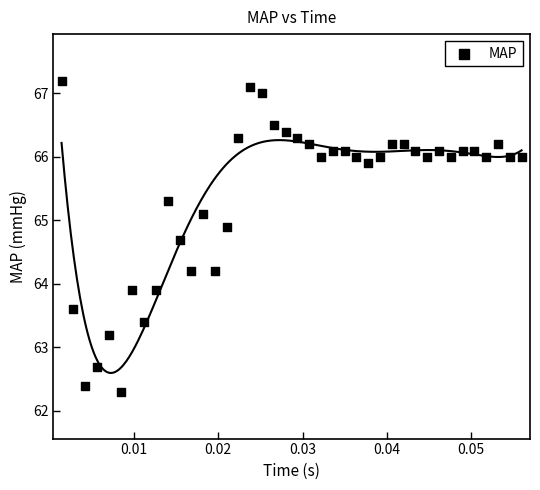

How many points are shown in the scatter plot?

40